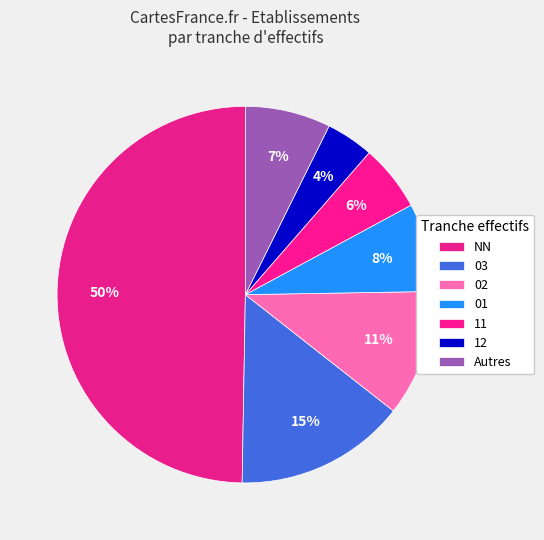

How many segments does this pie chart have?

7